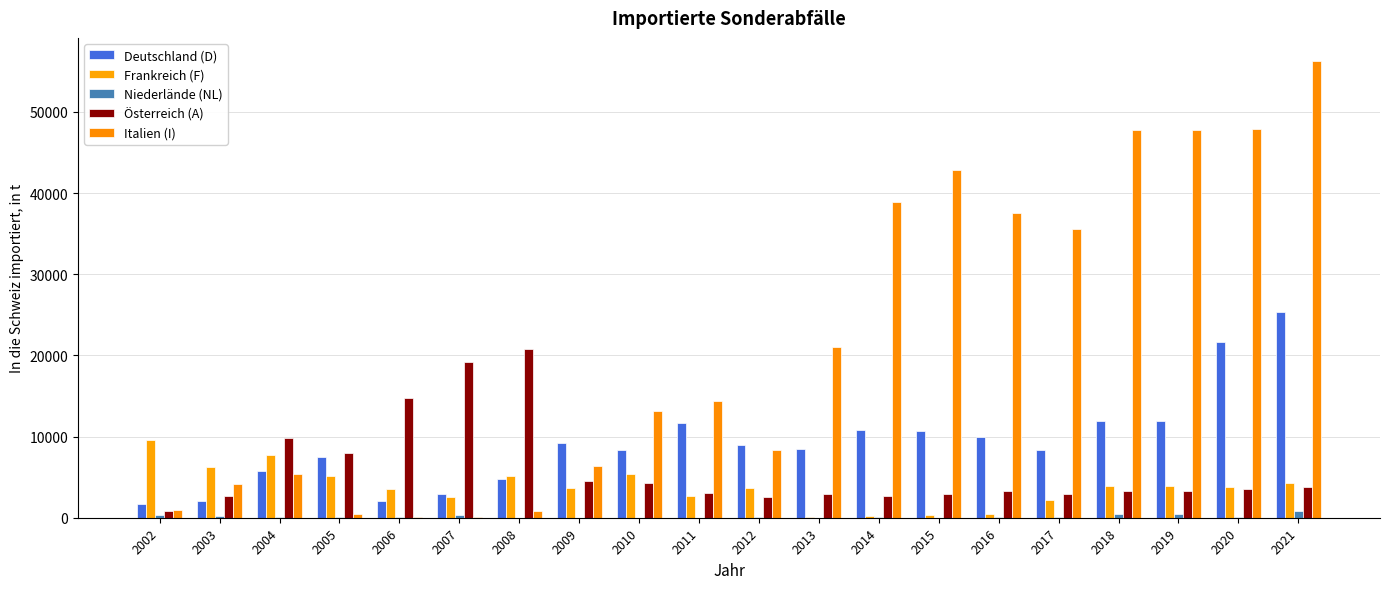

Rank the series by their maximum value, from highest to lowest.

Italien (I), Deutschland (D), Österreich (A), Frankreich (F), Niederlände (NL)